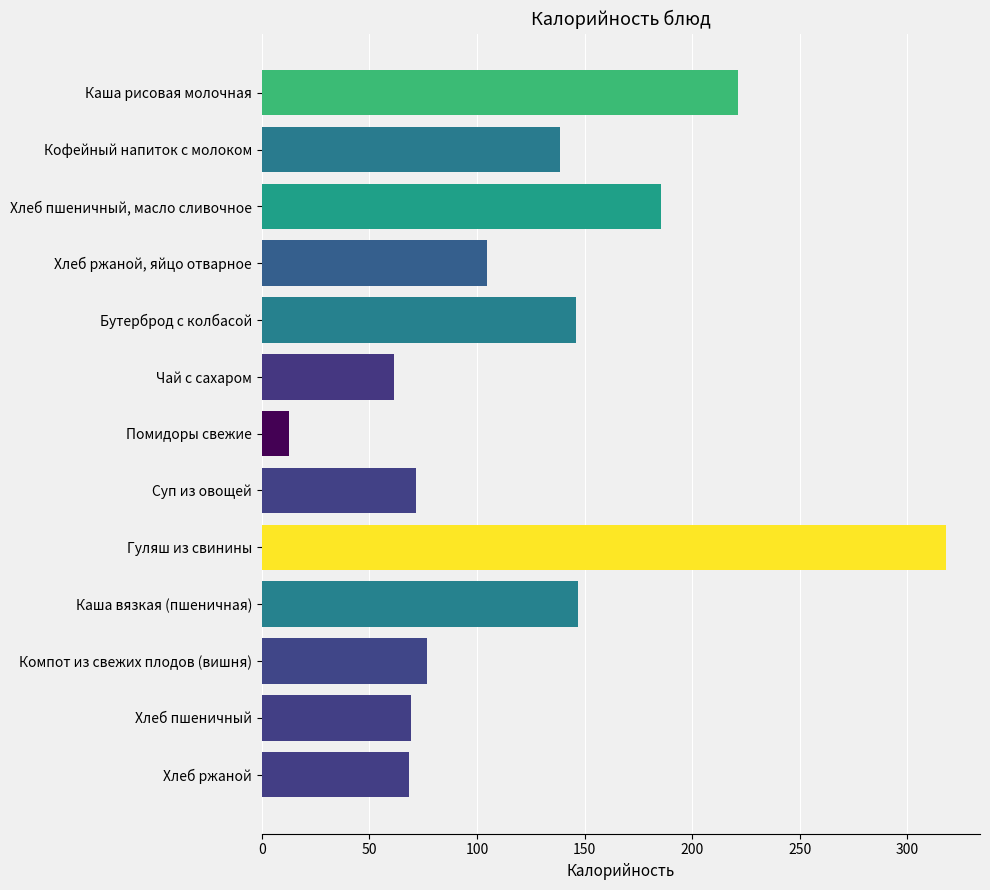

The value at Хлеб пшеничный, масло сливочное is 115.8. True or false?

False